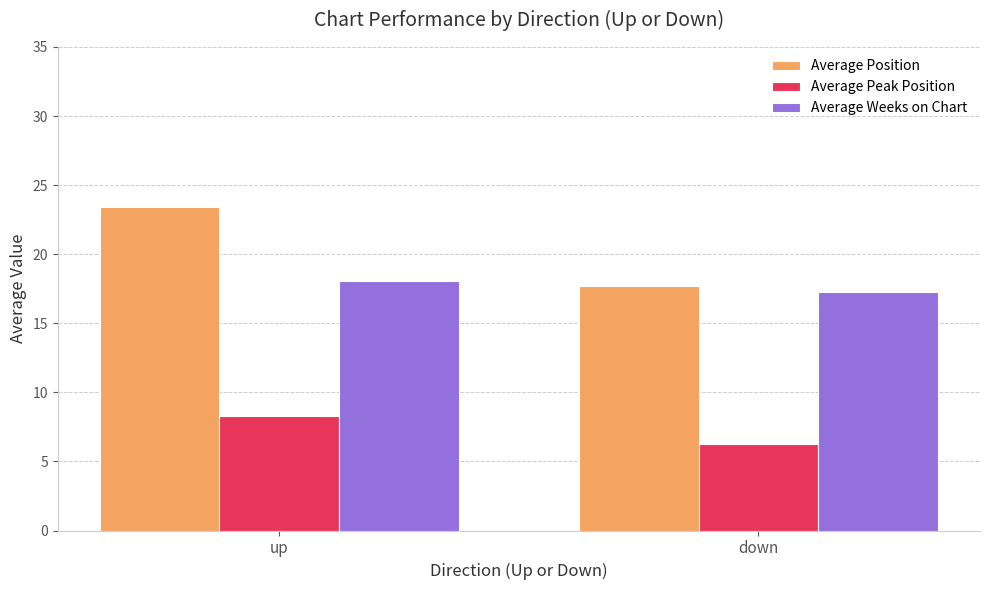

What is the sum of all Average Position values?

41.1